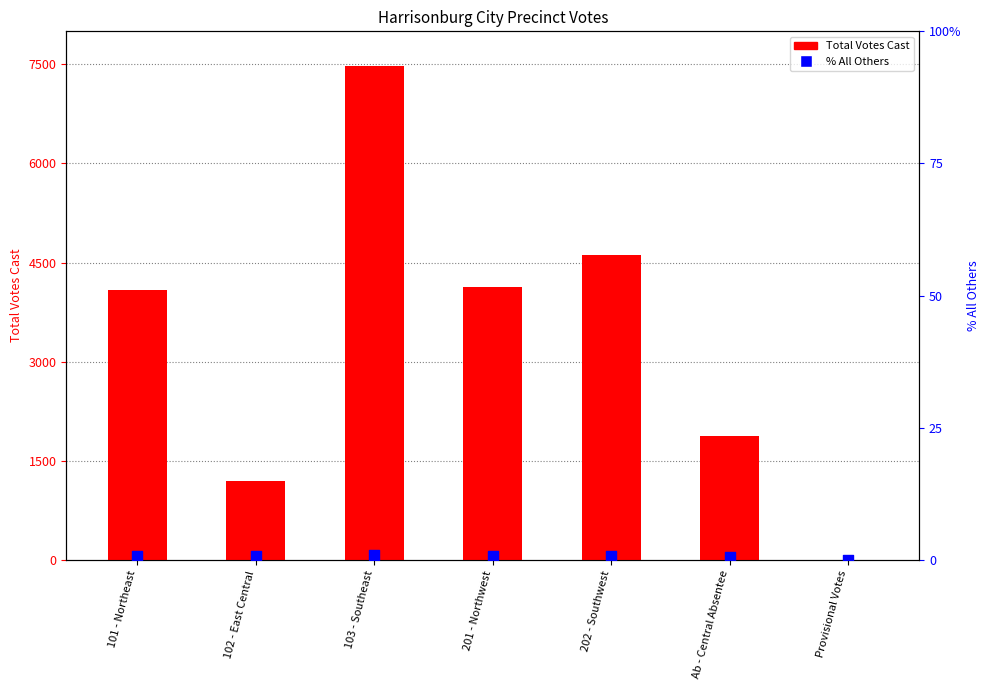

At which category is the sum across all series the highest?

103 - Southeast